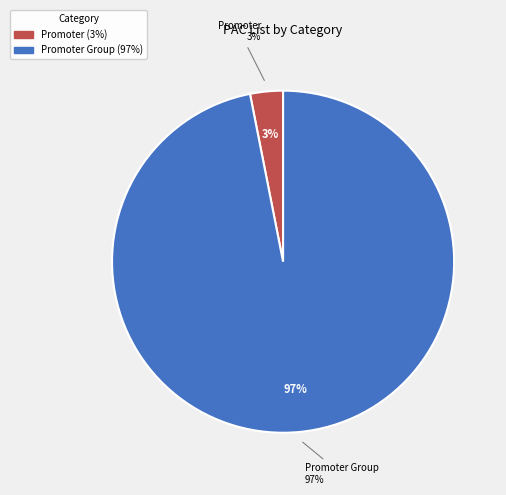

Approximately how many times larger is the value at Promoter compared to Promoter Group?

0.1